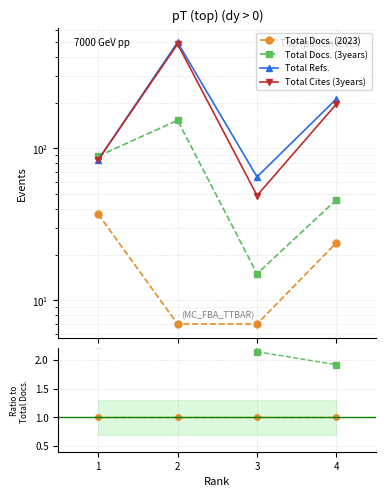

After their last crossing, which series has the higher values: Total Refs. or Total Docs. (3years)?

Total Refs.